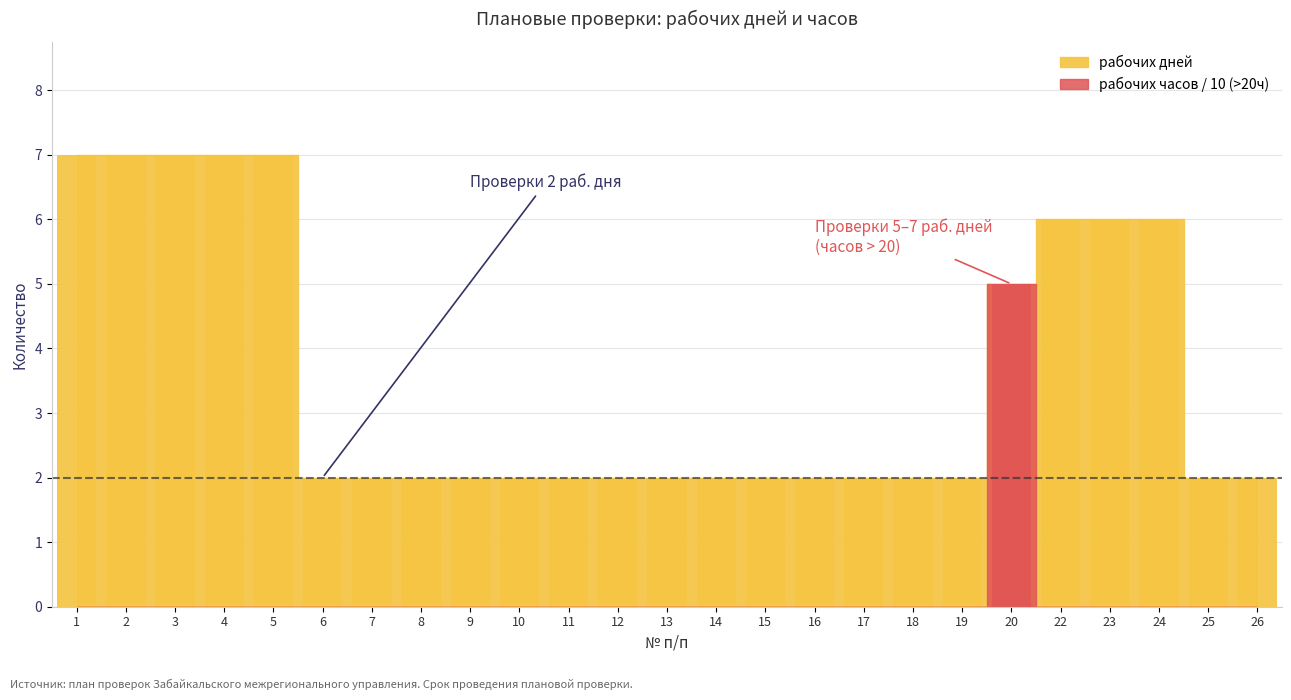

How many data points are above 2?

9